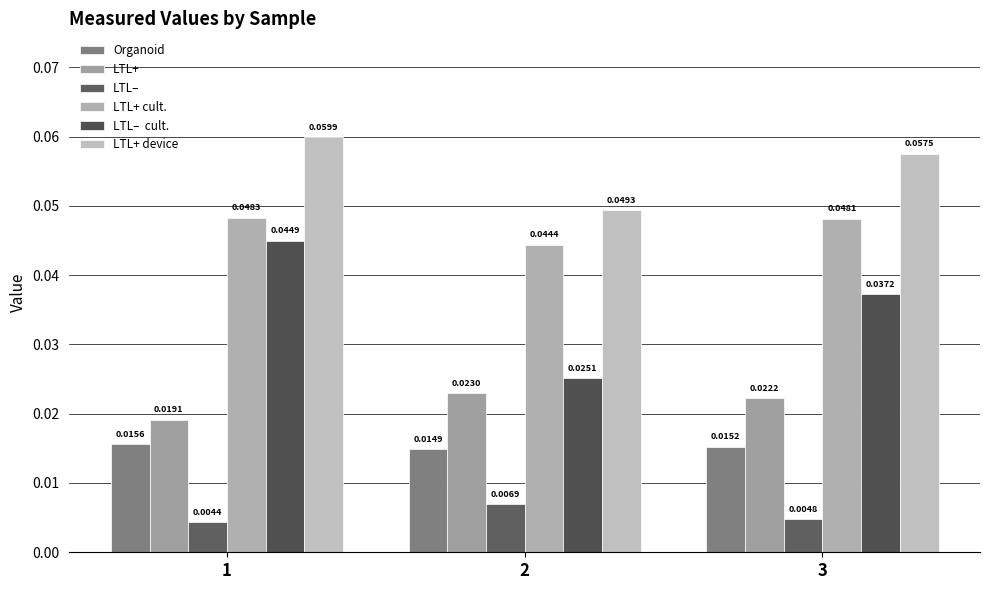

Reading left to right, what are all the values shown in this chart?

Organoid: 1=0.0	2=0.0	3=0.0
LTL+: 1=0.0	2=0.0	3=0.0
LTL–: 1=0.0	2=0.0	3=0.0
LTL+ cult.: 1=0.0	2=0.0	3=0.0
LTL–  cult.: 1=0.0	2=0.0	3=0.0
LTL+ device: 1=0.1	2=0.0	3=0.1